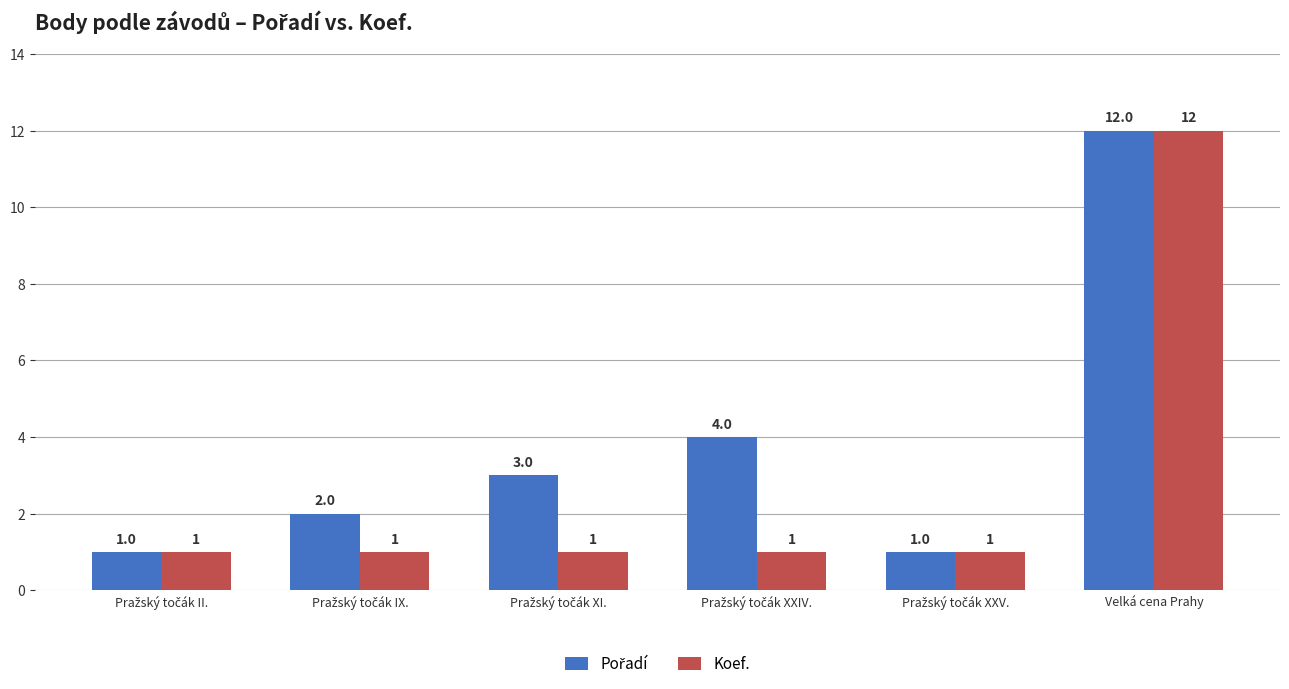

What position from the left is Velká cena Prahy?

6